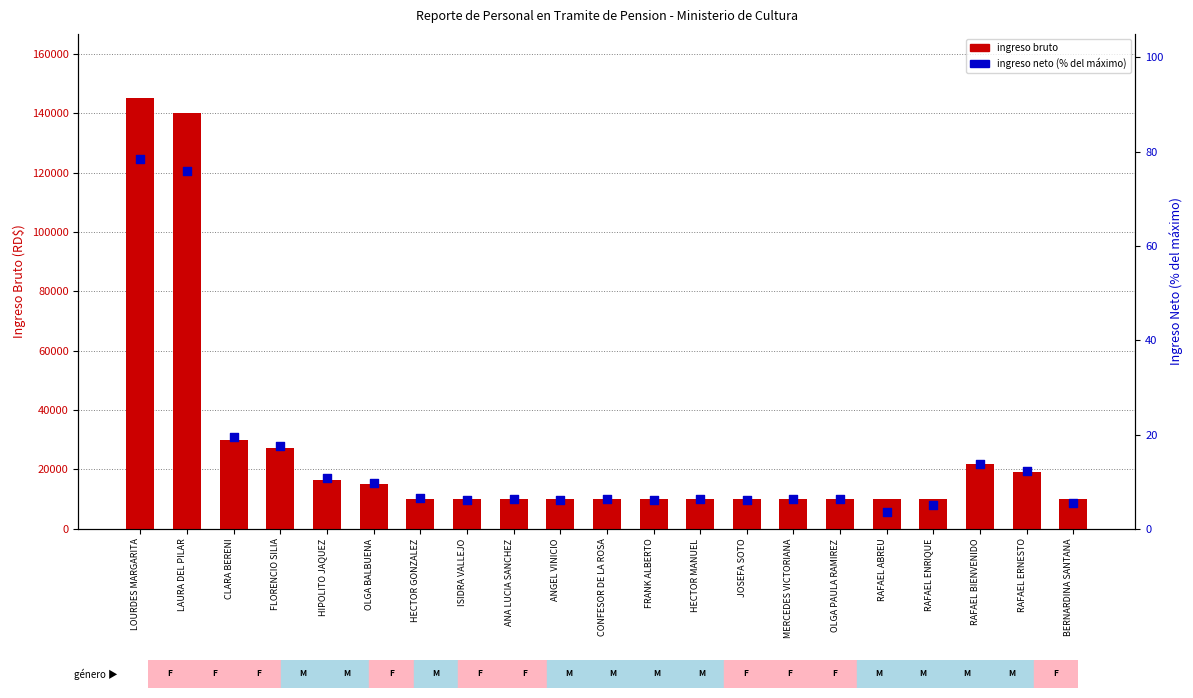

Which series has the largest Y range (max minus min)?

ingreso bruto